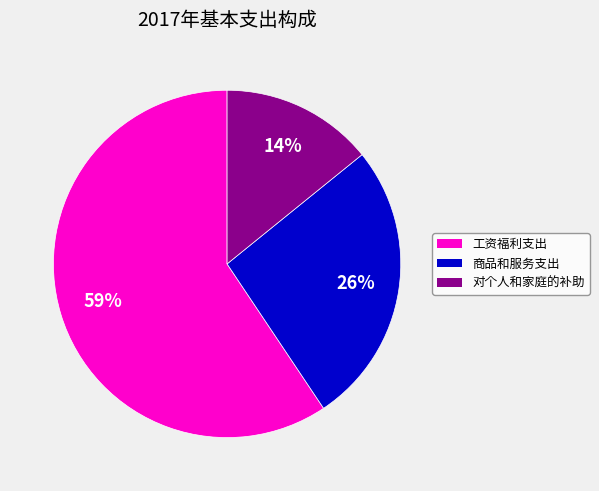

Between 对个人和家庭的补助 and 商品和服务支出, which is larger?

商品和服务支出